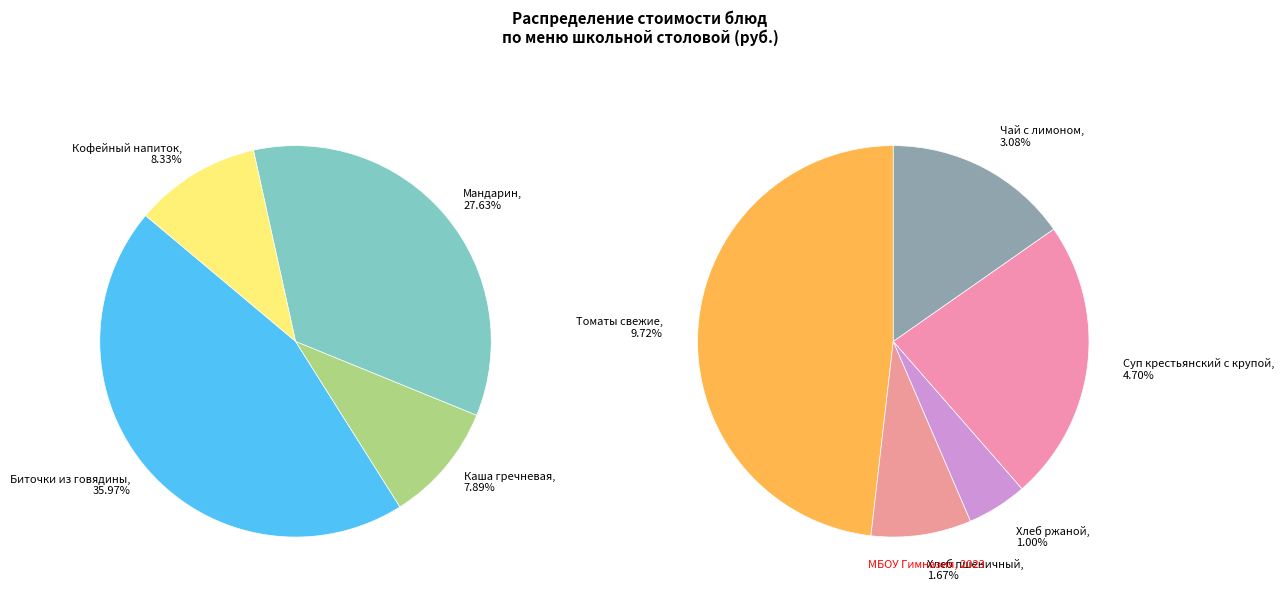

Count the number of slices in the pie.

9